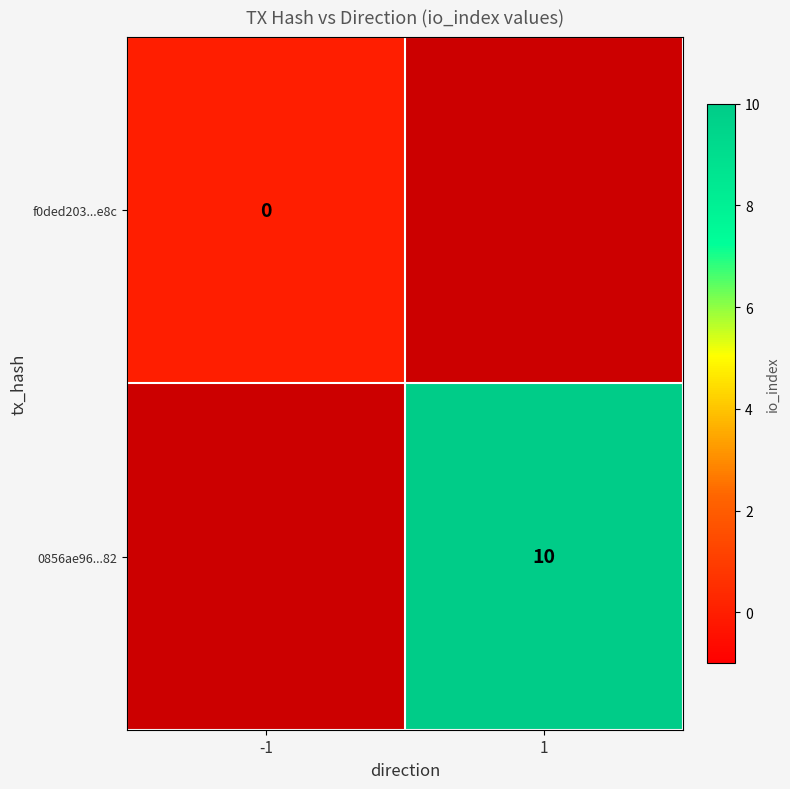

Is it true that 0856ae96...82 equals 10 at 1?

True